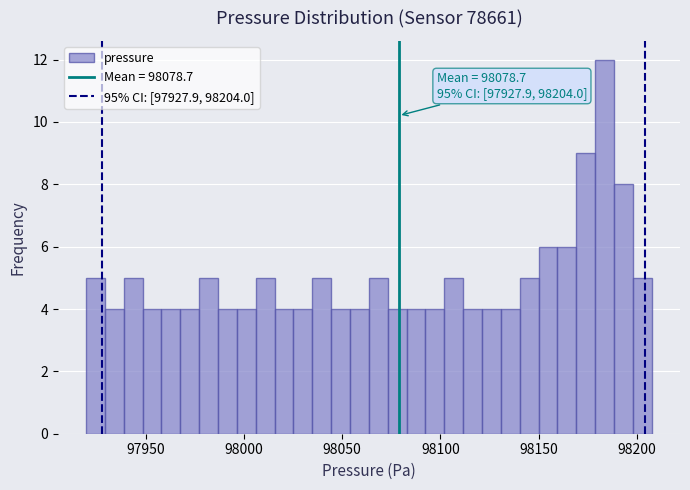

Read against the x-axis, roughly where is the centre of the tallest bar?

98185